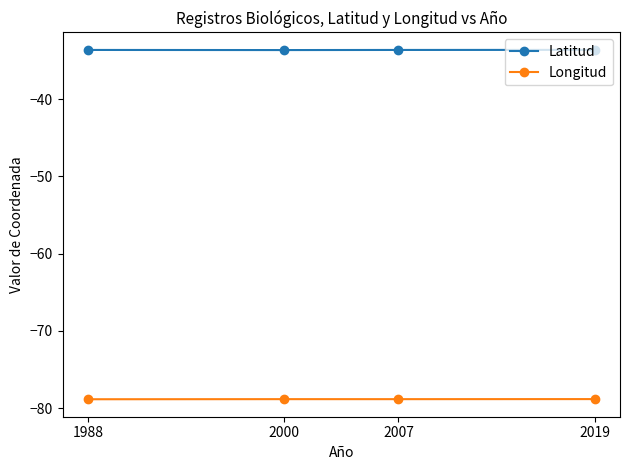

What is the sum of the Latitud values at 2000 and 2019?

-67.3